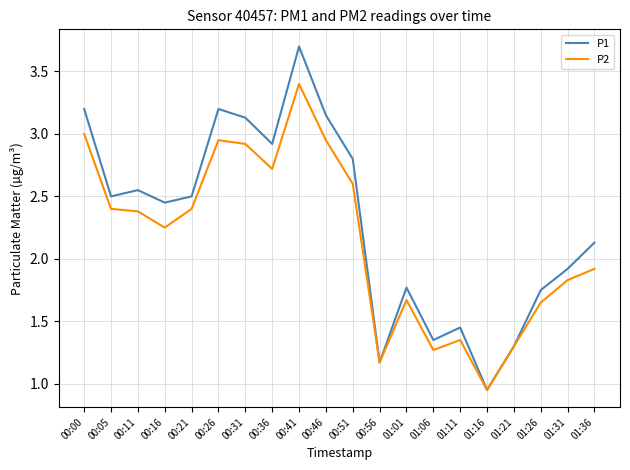

The P2 series shows 2.4 at 01:31. True or false?

False